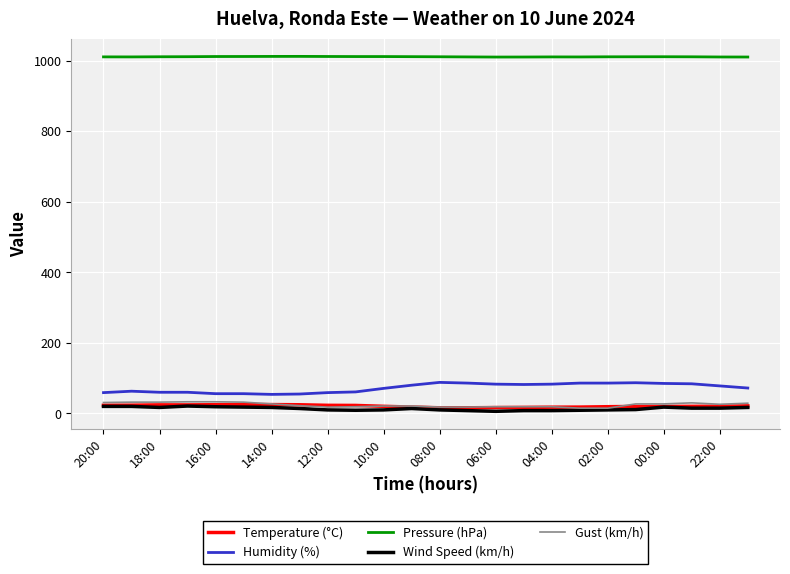

True or false: Humidity (%) and Wind Speed (km/h) cross at least once.

False